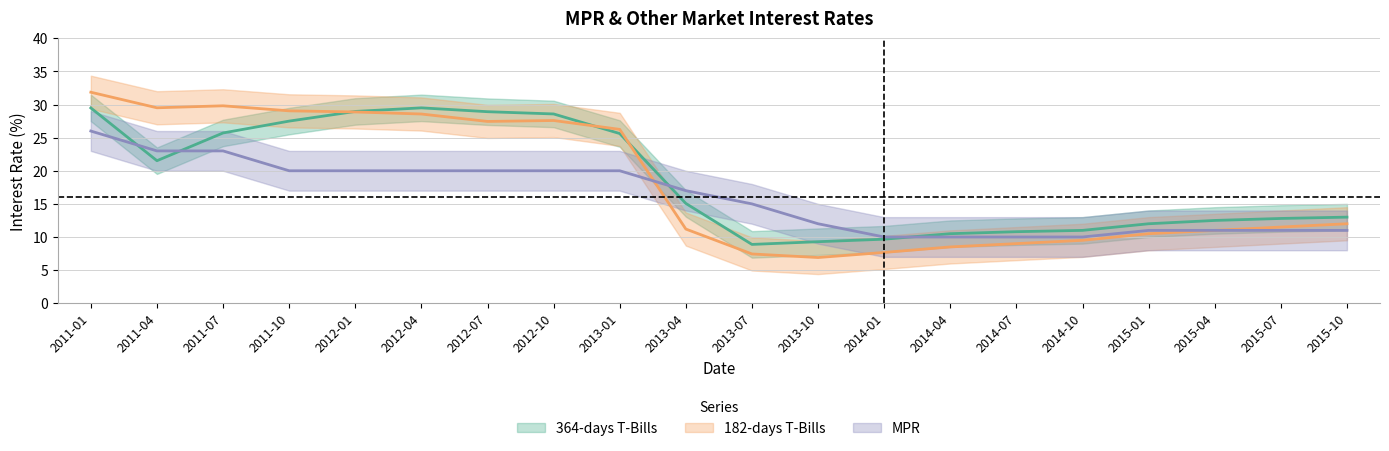

What is the sum of all 182-days T-Bills values?

364.2